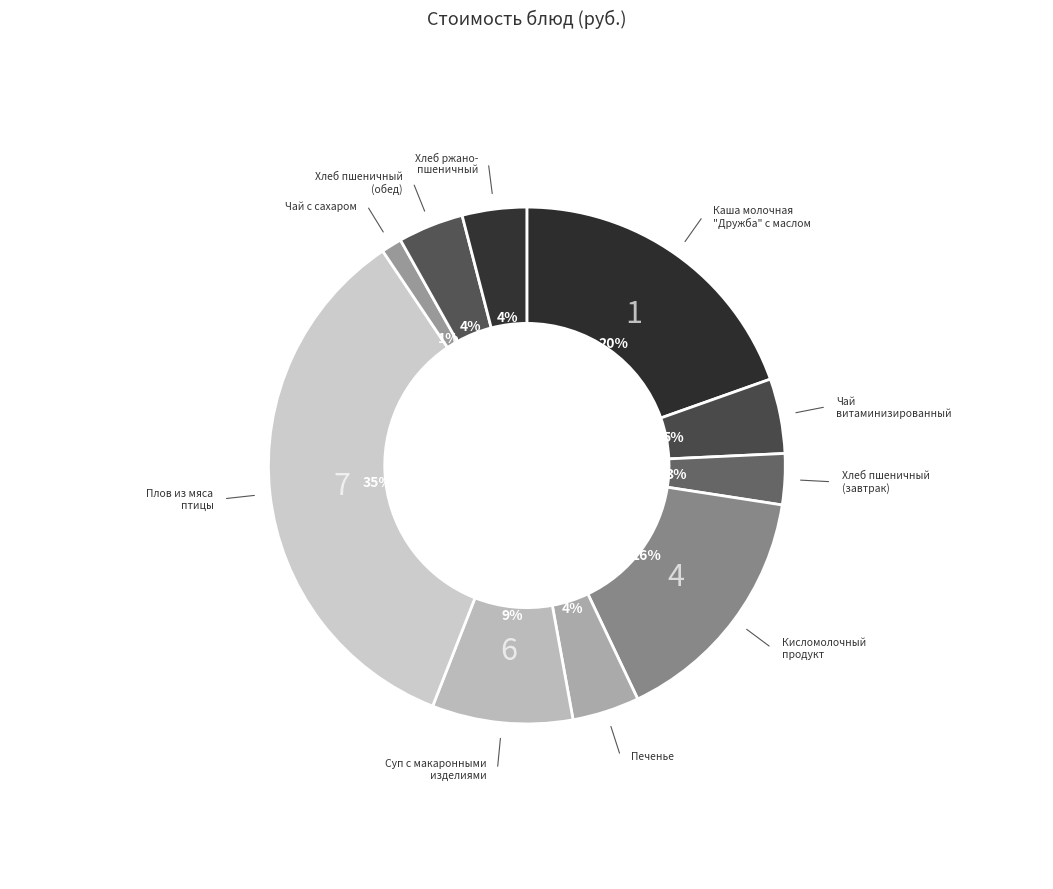

Count the number of slices in the pie.

10